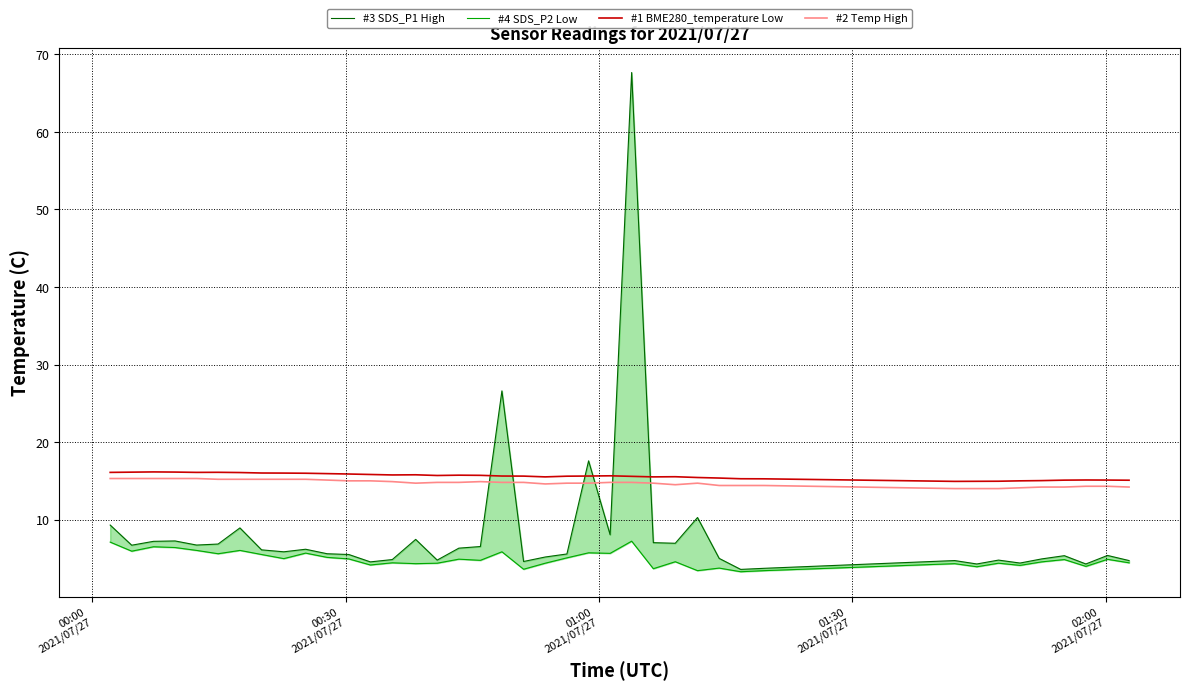

True or false: #2 Temp High and #1 BME280_temperature Low intersect in this chart.

False